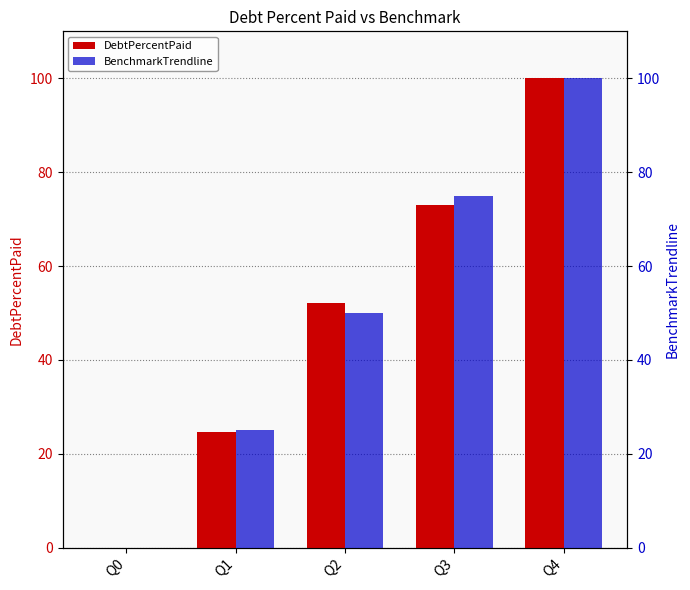

Which has a higher value, Q4 or Q3?

Q4